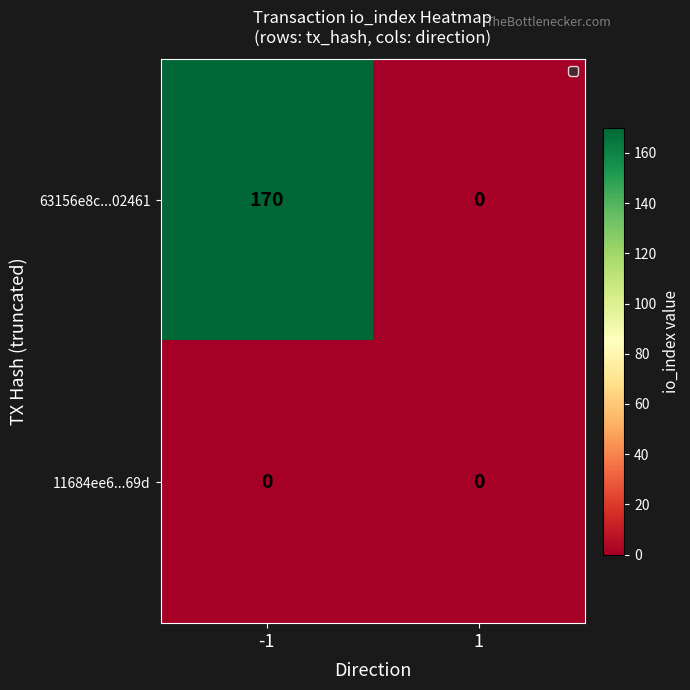

What is the spread (max minus min) of values at -1?

170